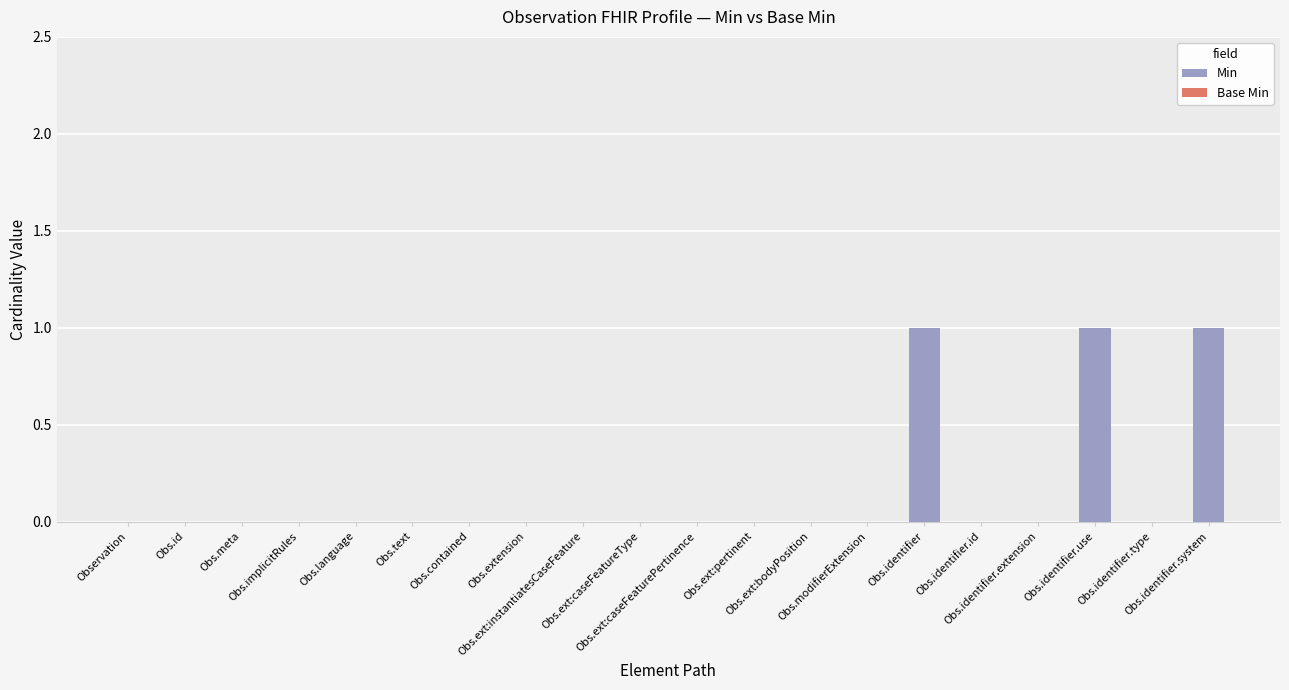

What is the sum of all values?

3